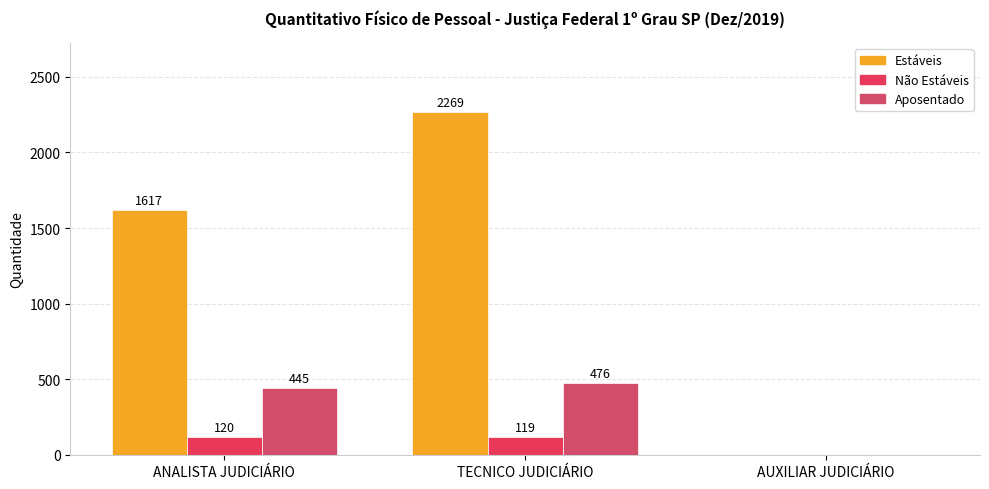

What is the label of the 2nd bar from the right?

TECNICO JUDICIÁRIO